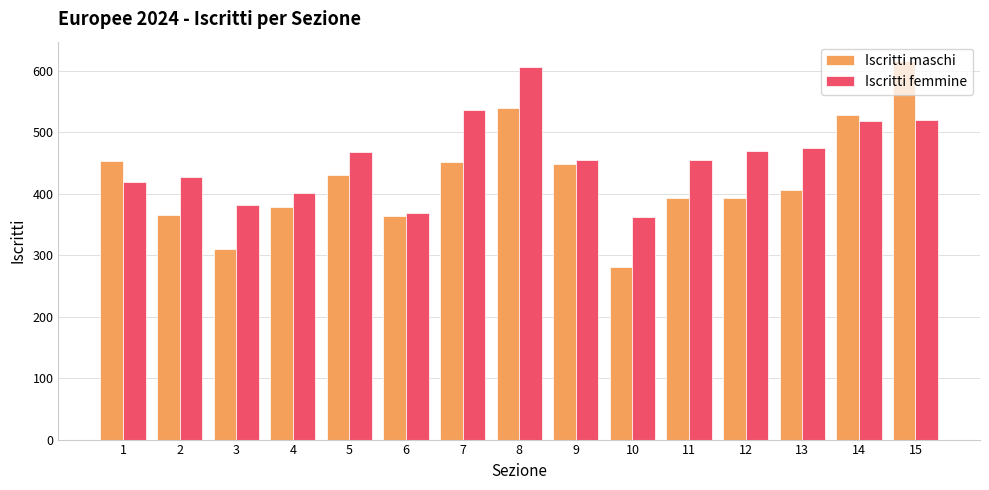

What is the difference between the maximum and second lowest values in the Iscritti maschi series?

307